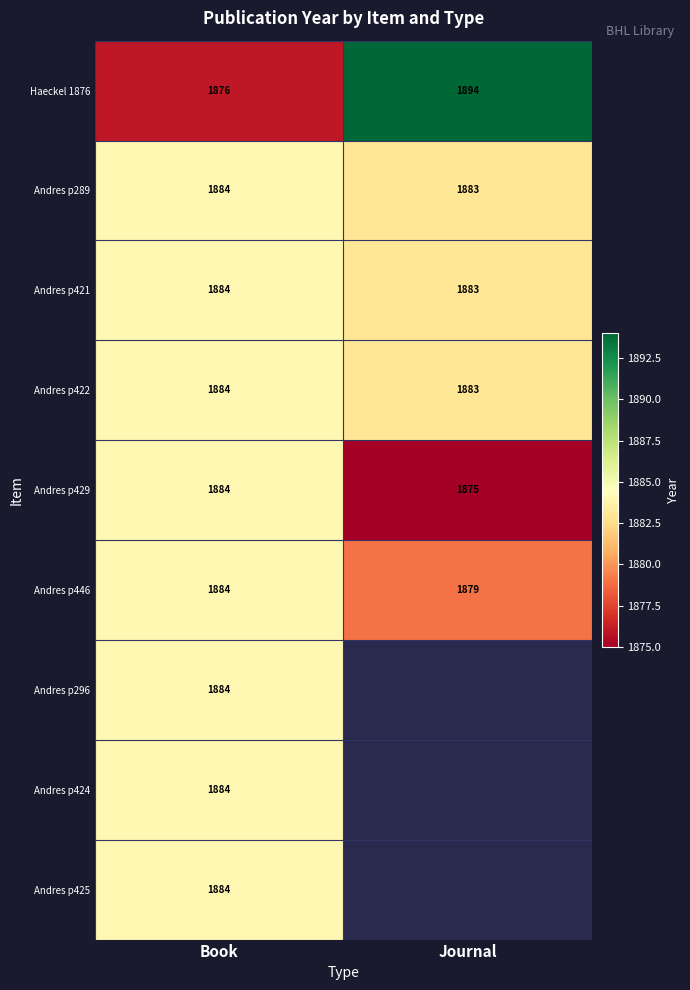

Read the Andres p421 value at Journal.

1883